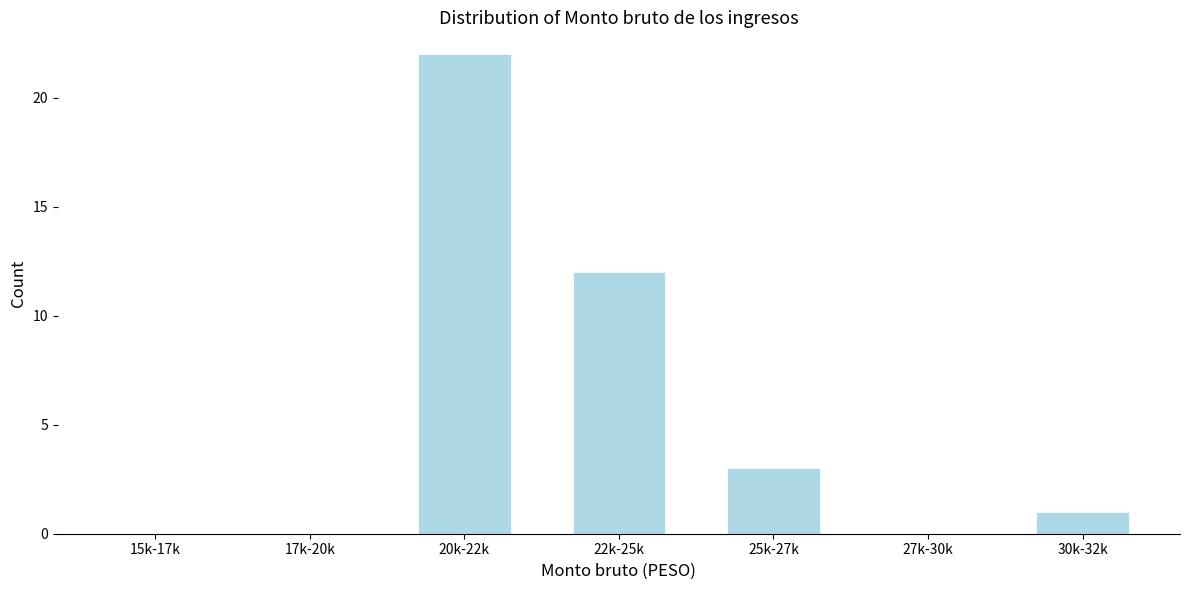

Reading left to right, transcribe all the data shown in this chart.

15k-17k=0	17k-20k=0	20k-22k=22	22k-25k=12	25k-27k=3	27k-30k=0	30k-32k=1